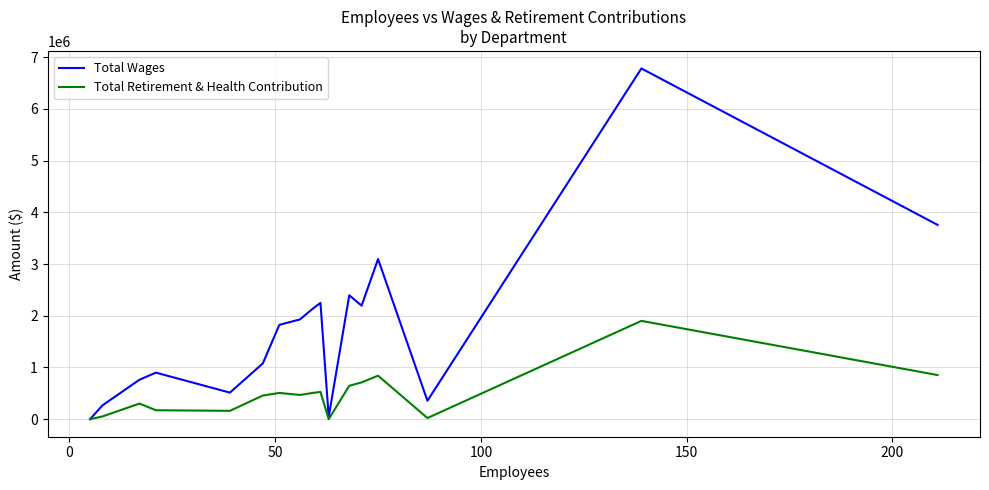

Which series has the largest total across all categories?

Total Wages